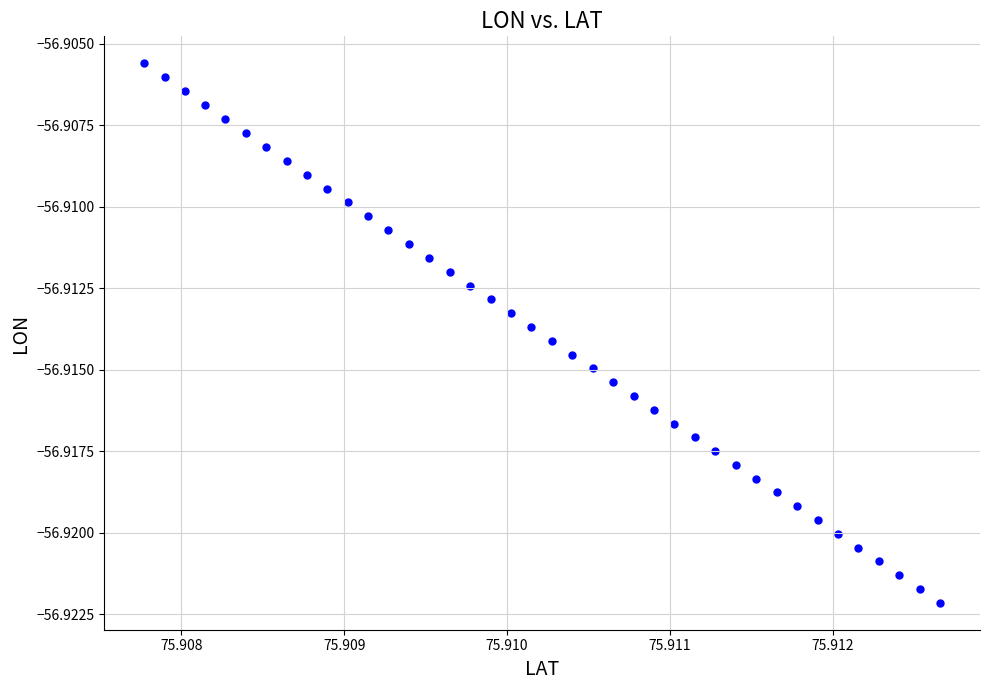

How many data points are displayed?

40